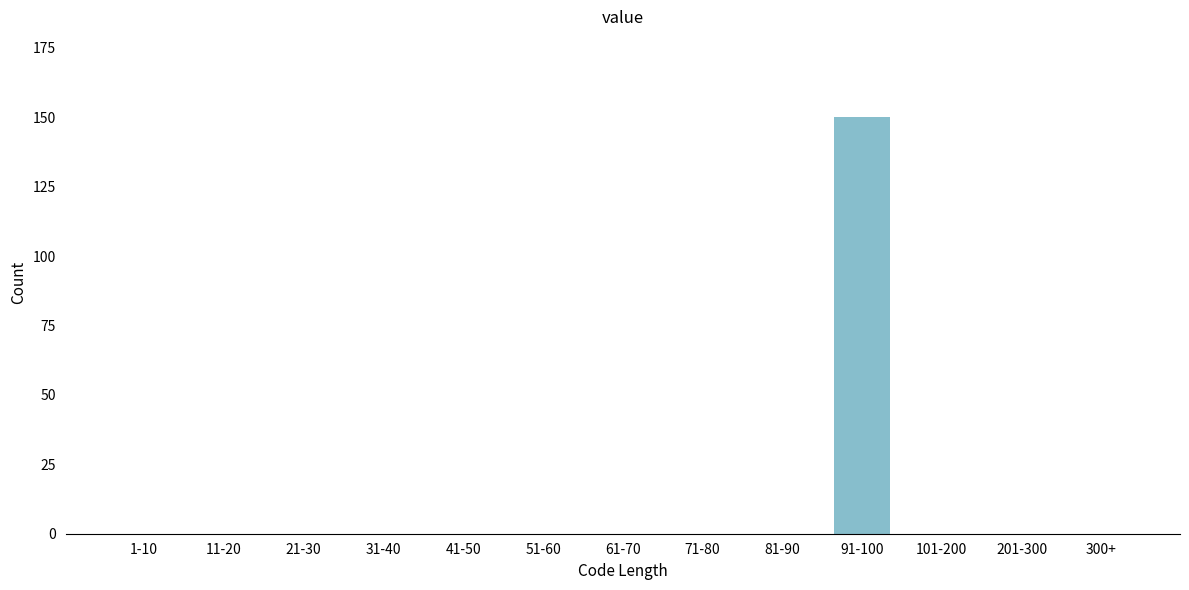

Reading left to right, list all the values displayed in this chart.

1-10=0	11-20=0	21-30=0	31-40=0	41-50=0	51-60=0	61-70=0	71-80=0	81-90=0	91-100=150	101-200=0	201-300=0	300+=0